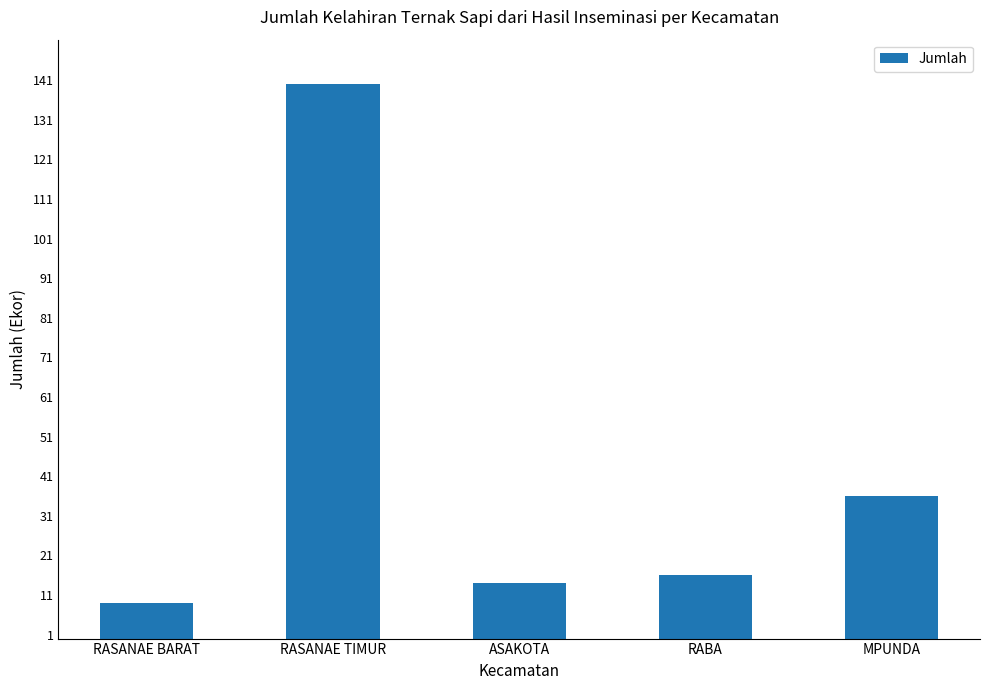

Reading left to right, what are all the values shown in this chart?

9	140	14	16	36